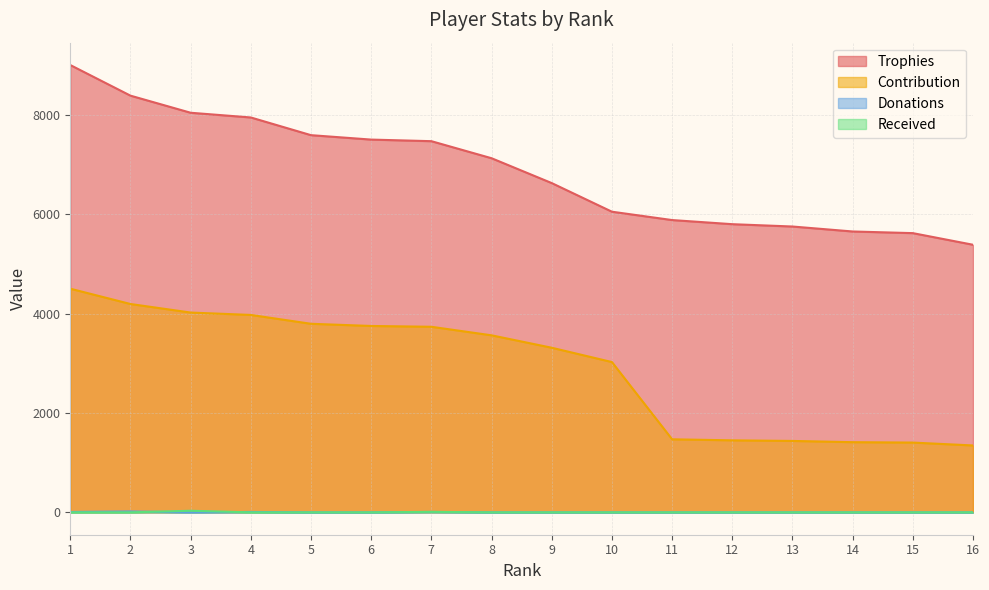

True or false: Received and Contribution cross at least once.

False